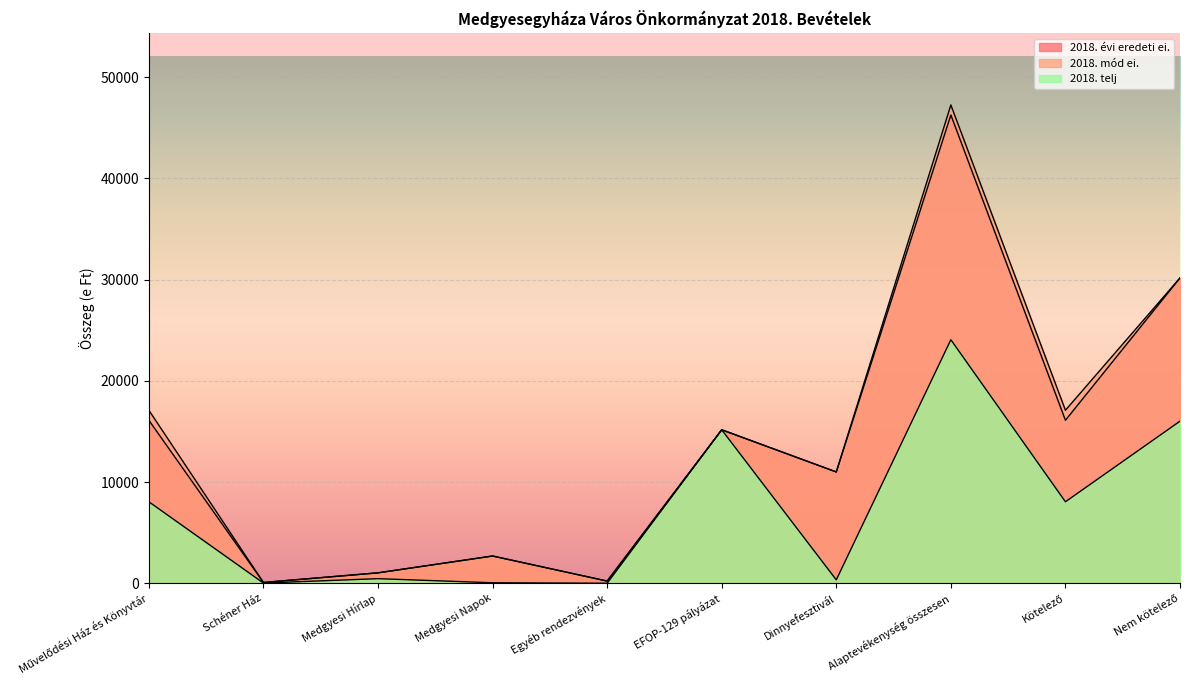

True or false: 2018. telj and 2018. mód ei. intersect in this chart.

False